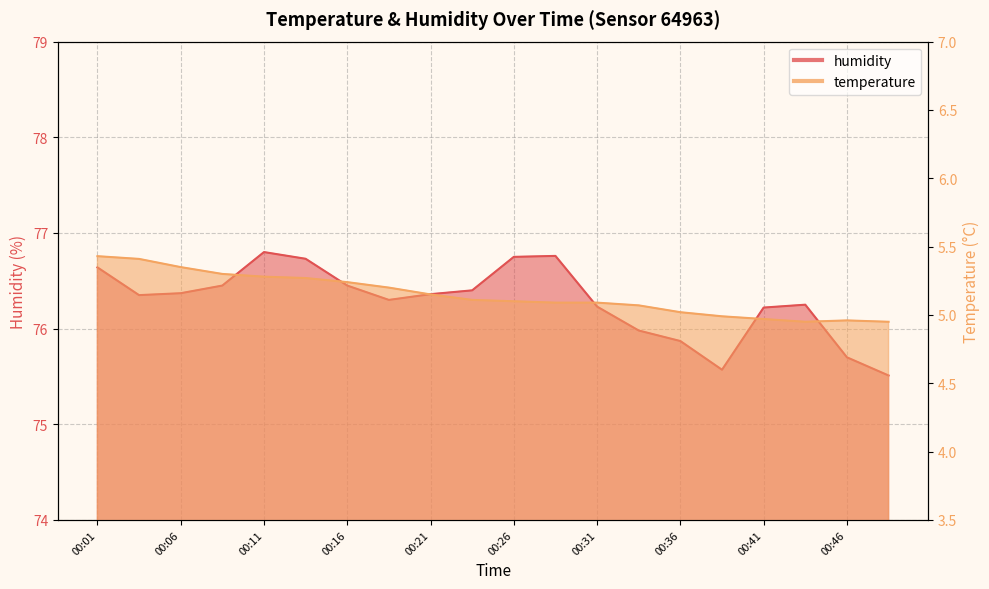

What is the sum of all humidity values?

1525.7